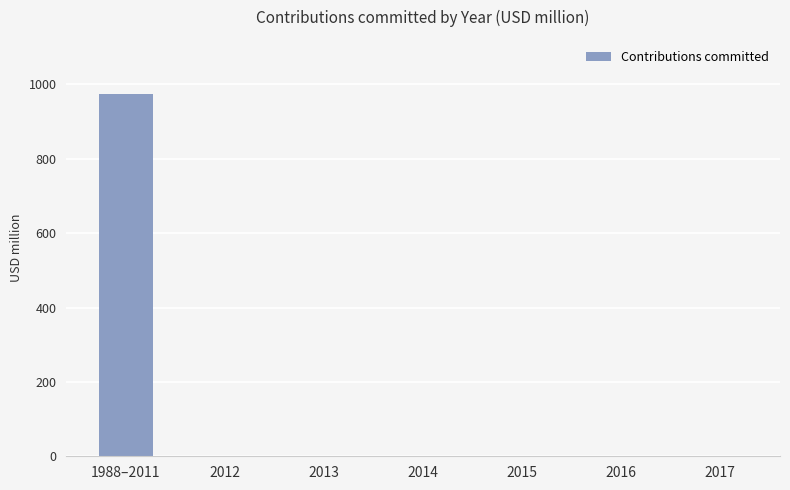

What is the change in value from 1988–2011 to 2014?

-973.7